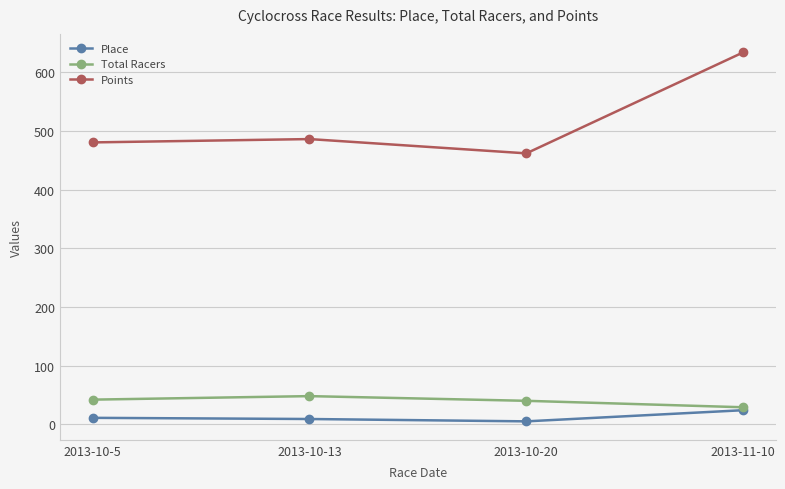

Is this an area chart (filled region under the line)?

No